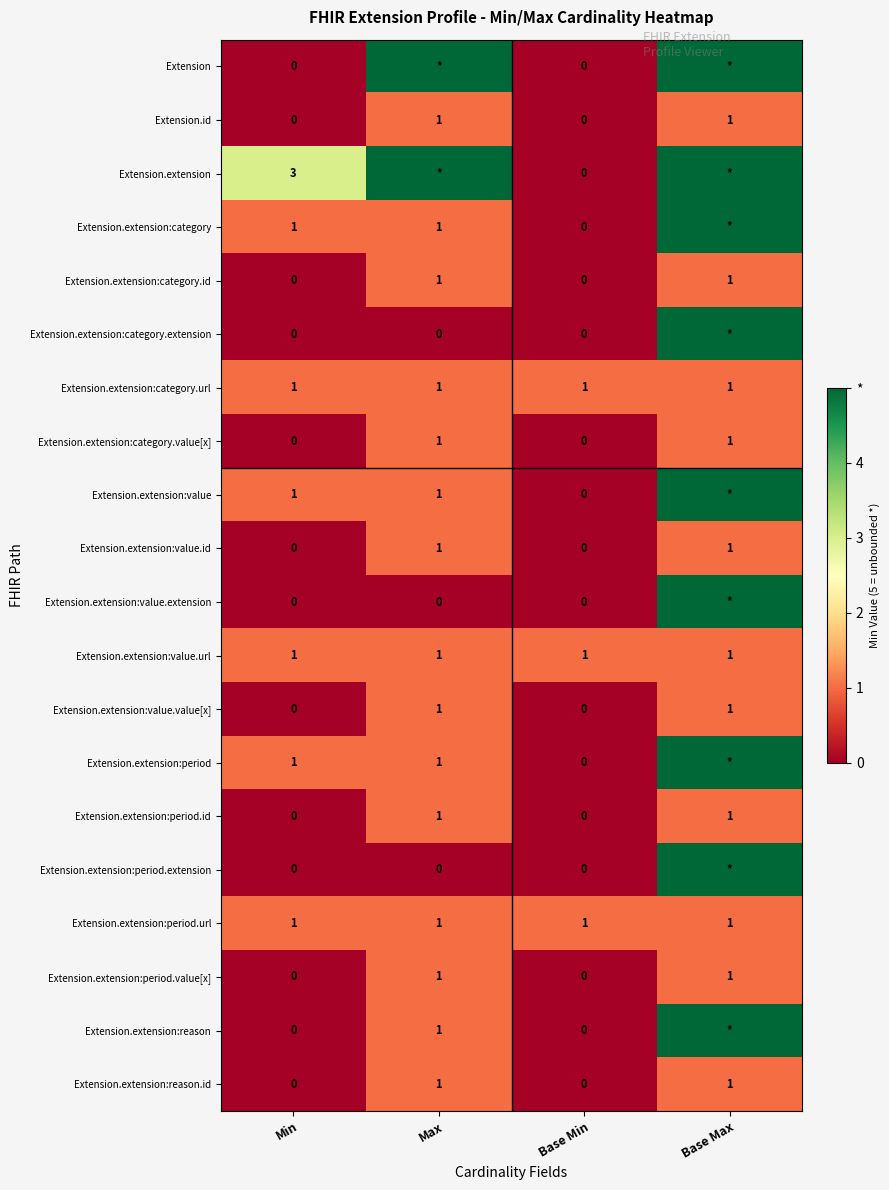

What is the total value across all series at Min?

9